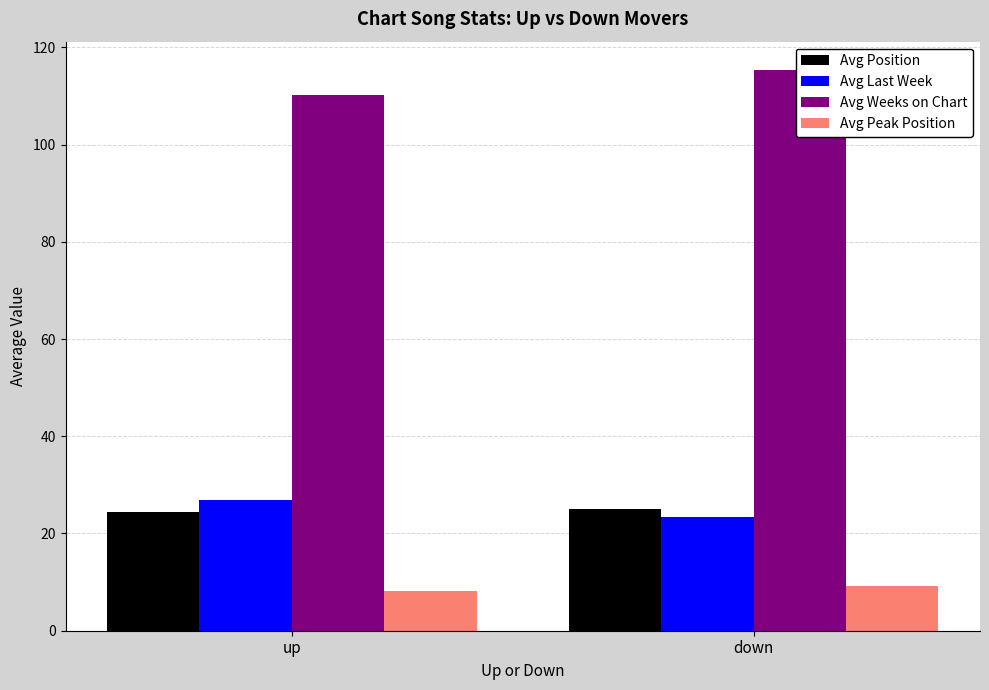

Which series has the widest spread of values?

Avg Weeks on Chart